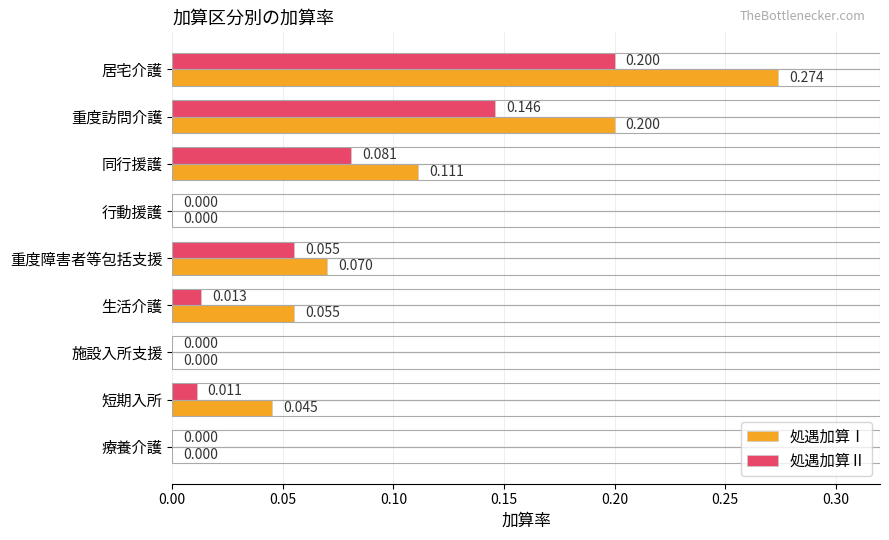

Between 居宅介護 and 短期入所, which series saw the biggest shift?

処遇加算Ⅰ